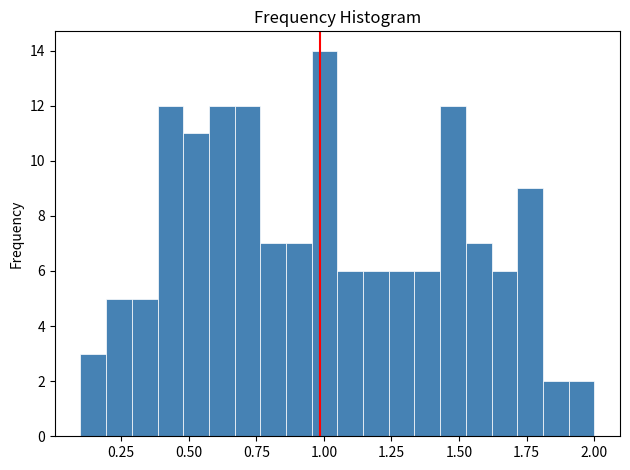

Around what value on the x-axis is the tallest bar? Give the approximate position of its centre, as read against the axis.

1.00